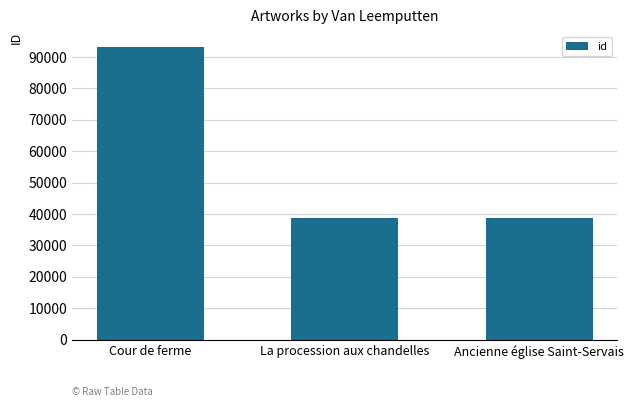

What is the approximate value at Ancienne église Saint-Servais, to the nearest 100?

38700